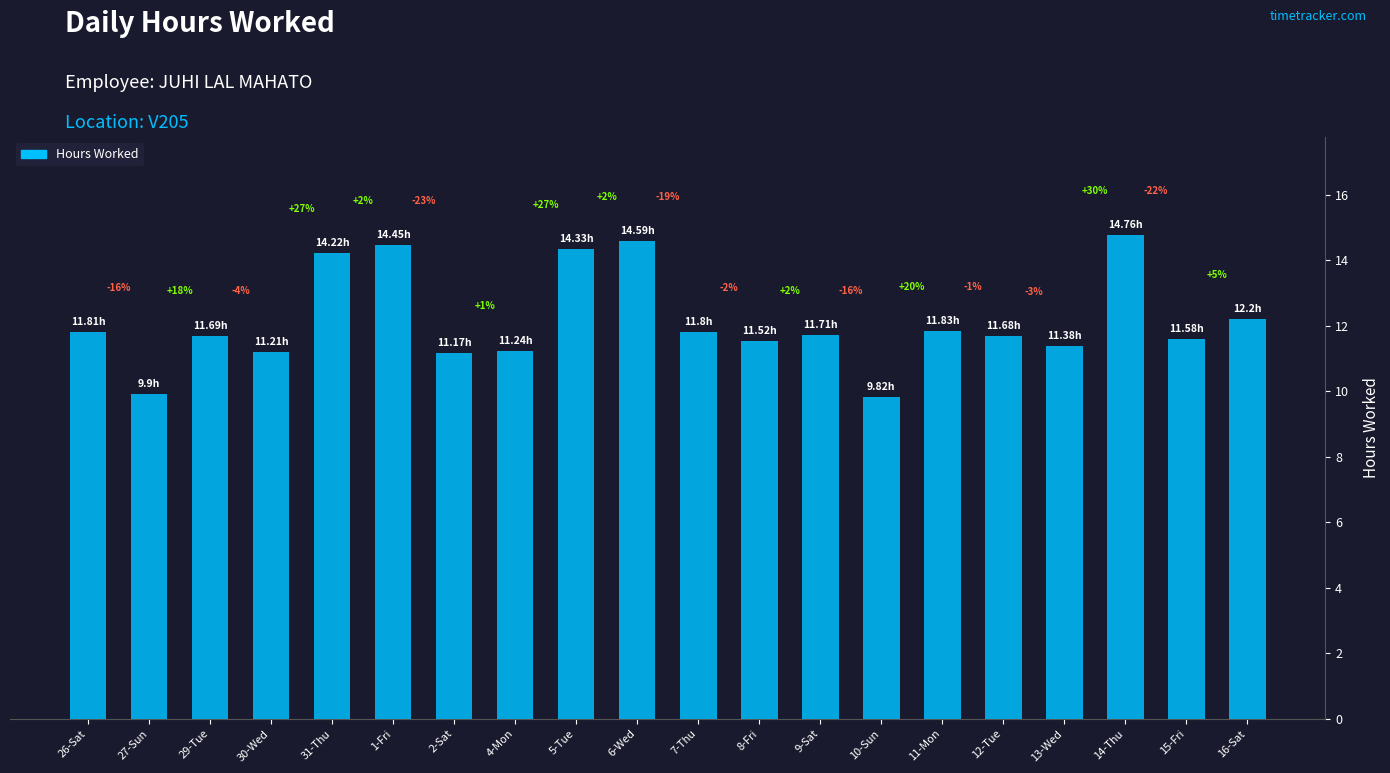

Rank the categories by value from lowest to highest.

10-Sun, 27-Sun, 2-Sat, 30-Wed, 4-Mon, 13-Wed, 8-Fri, 15-Fri, 12-Tue, 29-Tue, 9-Sat, 7-Thu, 26-Sat, 11-Mon, 16-Sat, 31-Thu, 5-Tue, 1-Fri, 6-Wed, 14-Thu